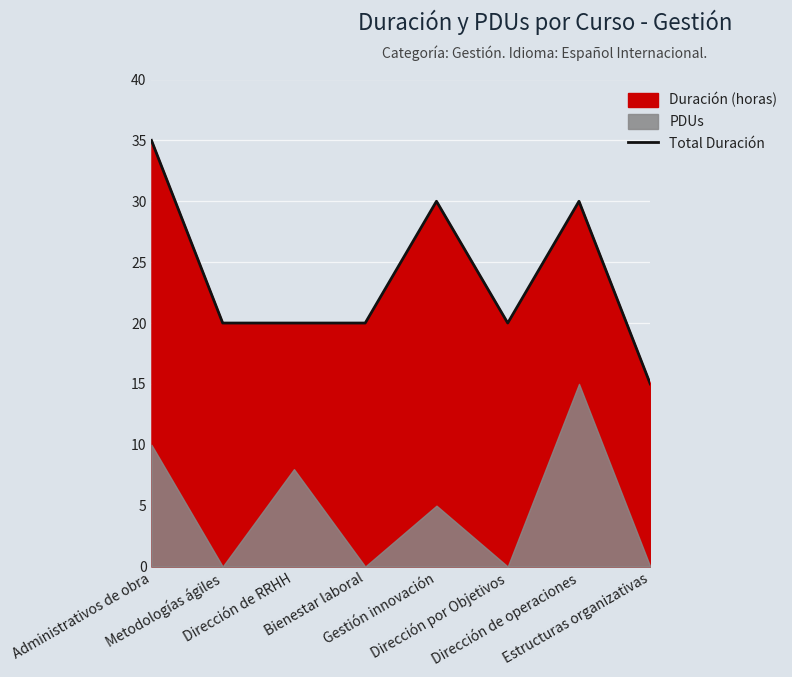

Reading right to left, list all the values displayed in this chart.

15	30	20	30	20	20	20	35